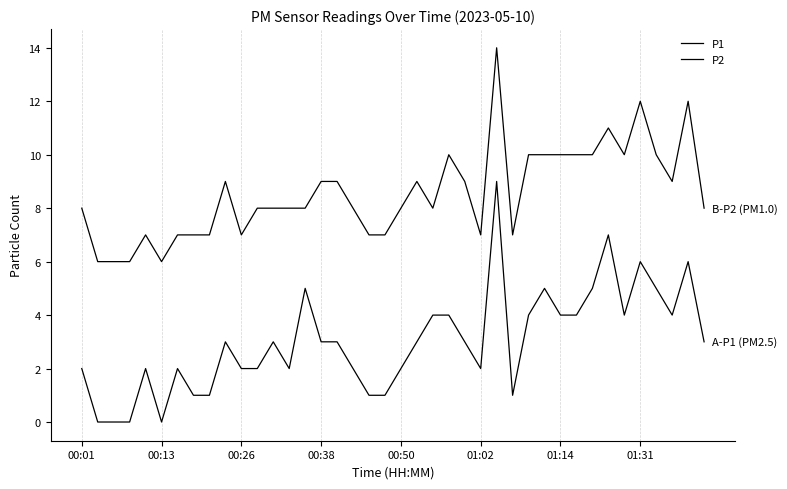

Is this an area chart (filled region under the line)?

No